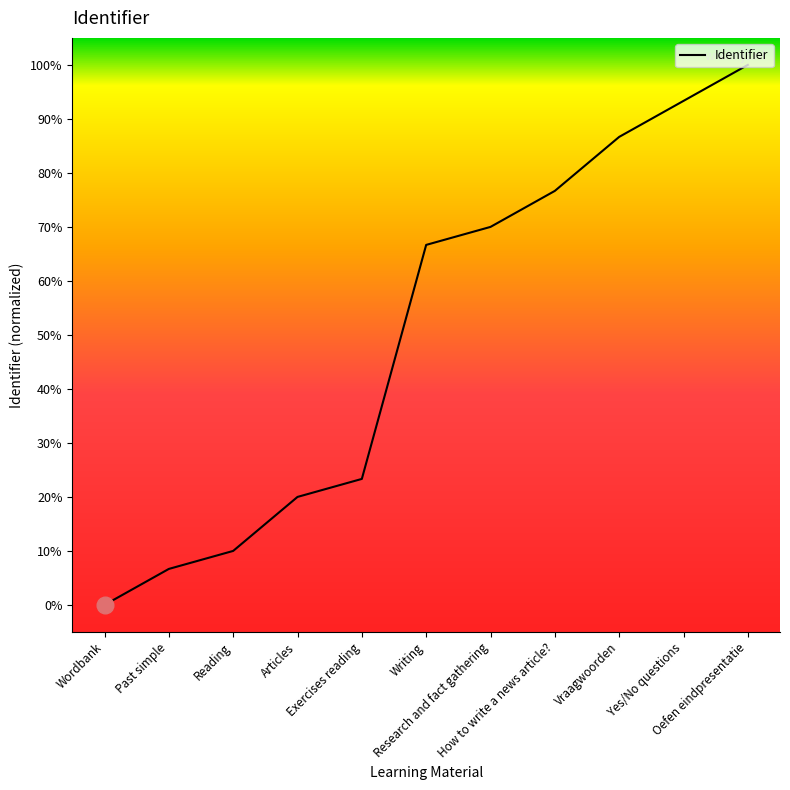

The chart shows a value of 100.0 at Oefen eindpresentatie. True or false?

True